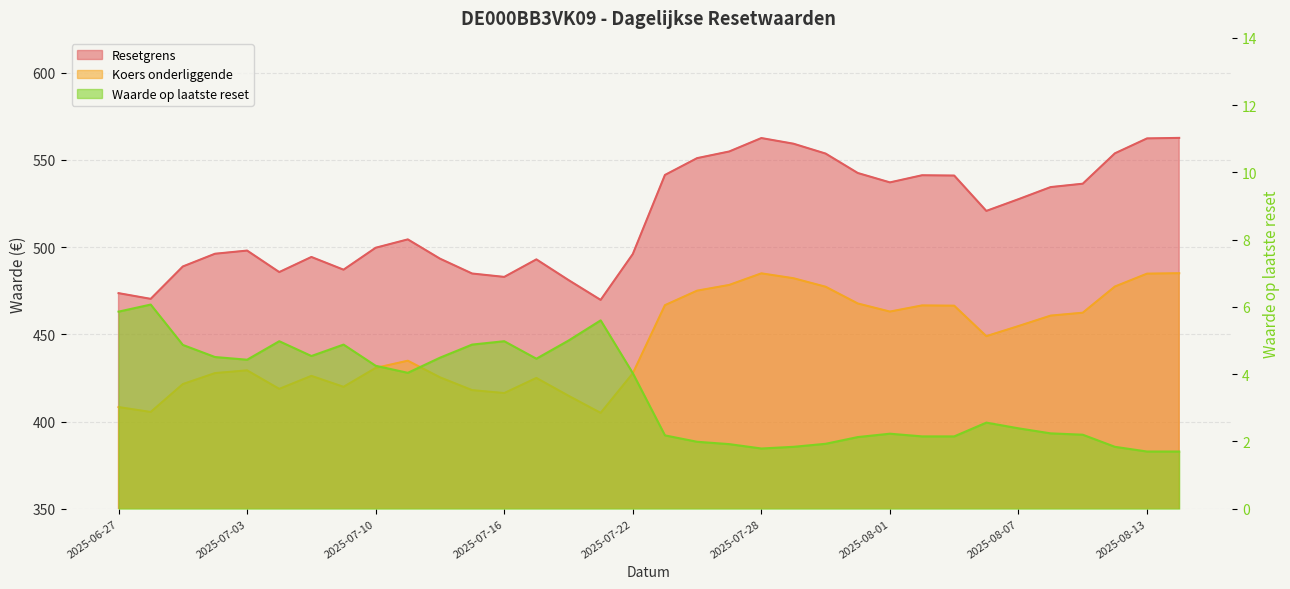

Reading left to right, what are all the values shown in this chart?

Resetgrens: 2025-06-27=473.6	2025-06-30=470.3	2025-07-01=488.9	2025-07-02=496.2	2025-07-03=498.0	2025-07-07=485.7	2025-07-08=494.4	2025-07-09=487.1	2025-07-10=499.6	2025-07-11=504.4	2025-07-14=493.4	2025-07-15=484.9	2025-07-16=482.9	2025-07-17=493.0	2025-07-18=481.1	2025-07-21=469.7	2025-07-22=496.0	2025-07-23=541.4	2025-07-24=551.0	2025-07-25=554.9	2025-07-28=562.6	2025-07-29=559.3	2025-07-30=553.6	2025-07-31=542.5	2025-08-01=537.1	2025-08-04=541.2	2025-08-05=541.0	2025-08-06=520.8	2025-08-07=527.5	2025-08-08=534.4	2025-08-11=536.4	2025-08-12=553.8	2025-08-13=562.4	2025-08-14=562.6
Koers onderliggende: 2025-06-27=408.3	2025-06-30=405.5	2025-07-01=421.5	2025-07-02=427.8	2025-07-03=429.3	2025-07-07=418.7	2025-07-08=426.2	2025-07-09=419.9	2025-07-10=430.7	2025-07-11=434.9	2025-07-14=425.3	2025-07-15=418.0	2025-07-16=416.3	2025-07-17=425.0	2025-07-18=414.8	2025-07-21=404.9	2025-07-22=427.6	2025-07-23=466.7	2025-07-24=475.0	2025-07-25=478.3	2025-07-28=485.0	2025-07-29=482.2	2025-07-30=477.3	2025-07-31=467.7	2025-08-01=463.0	2025-08-04=466.6	2025-08-05=466.4	2025-08-06=448.9	2025-08-07=454.7	2025-08-08=460.7	2025-08-11=462.4	2025-08-12=477.4	2025-08-13=484.8	2025-08-14=485.0
Waarde op laatste reset: 2025-06-27=5.9	2025-06-30=6.1	2025-07-01=4.9	2025-07-02=4.5	2025-07-03=4.4	2025-07-07=5.0	2025-07-08=4.5	2025-07-09=4.9	2025-07-10=4.2	2025-07-11=4.0	2025-07-14=4.5	2025-07-15=4.9	2025-07-16=5.0	2025-07-17=4.5	2025-07-18=5.0	2025-07-21=5.6	2025-07-22=4.0	2025-07-23=2.2	2025-07-24=2.0	2025-07-25=1.9	2025-07-28=1.8	2025-07-29=1.8	2025-07-30=1.9	2025-07-31=2.1	2025-08-01=2.2	2025-08-04=2.1	2025-08-05=2.1	2025-08-06=2.6	2025-08-07=2.4	2025-08-08=2.2	2025-08-11=2.2	2025-08-12=1.8	2025-08-13=1.7	2025-08-14=1.7